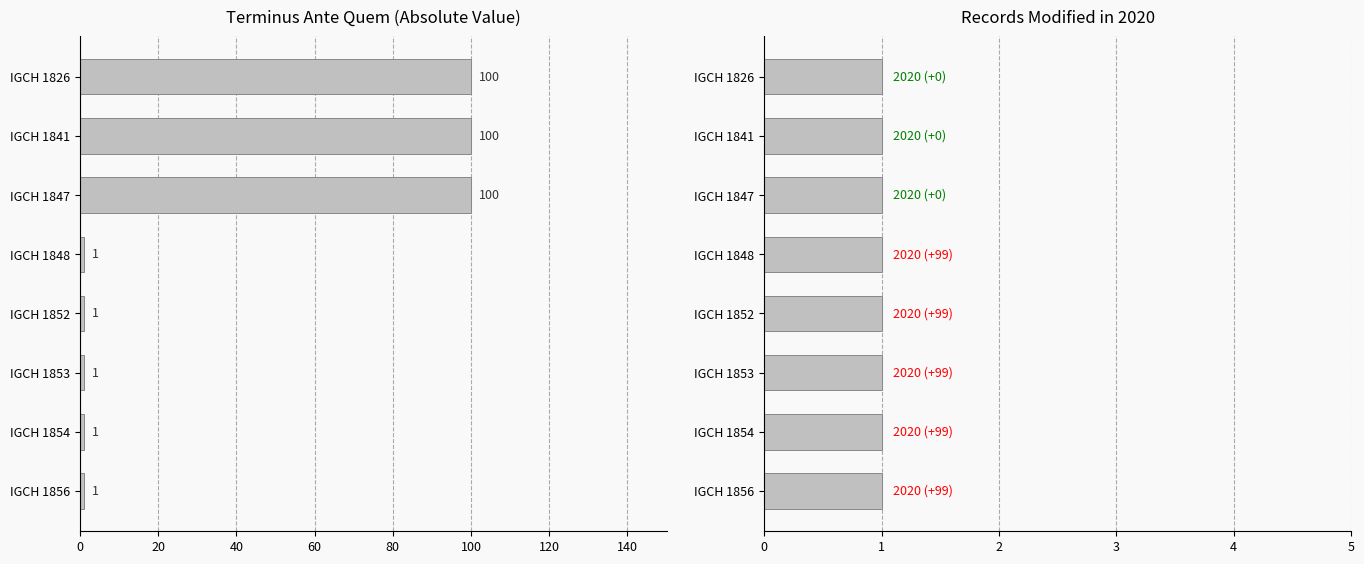

Which series has the widest spread of values?

Terminus Ante Quem (abs)